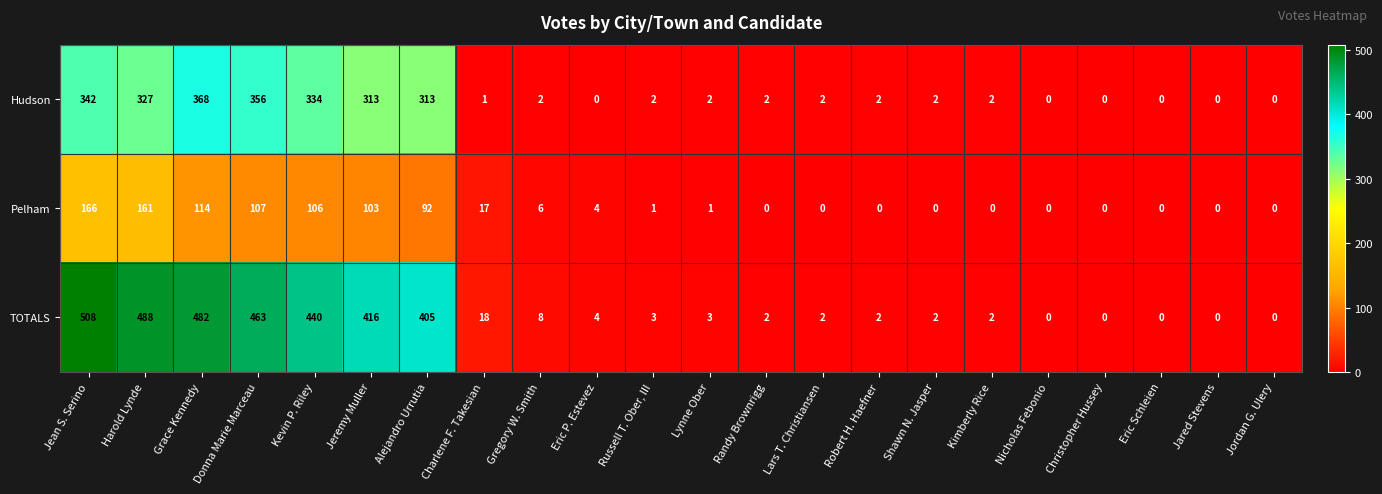

List the series in order of their overall mean, highest first.

TOTALS, Hudson, Pelham